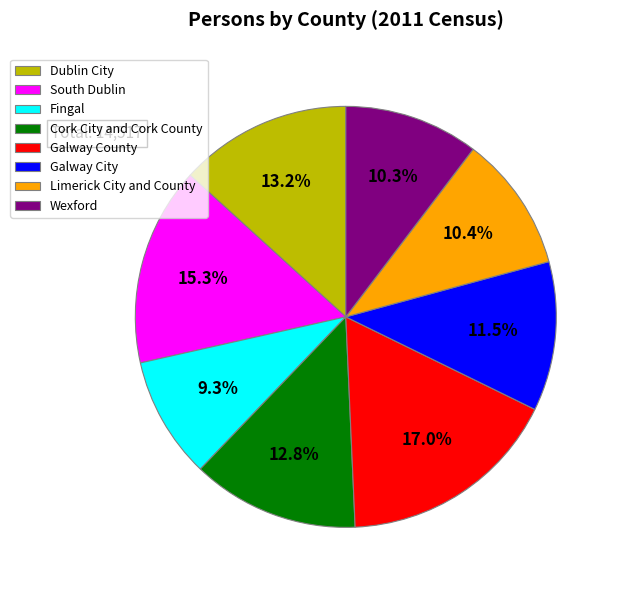

True or false: Dublin City accounts for 13% of the total.

True